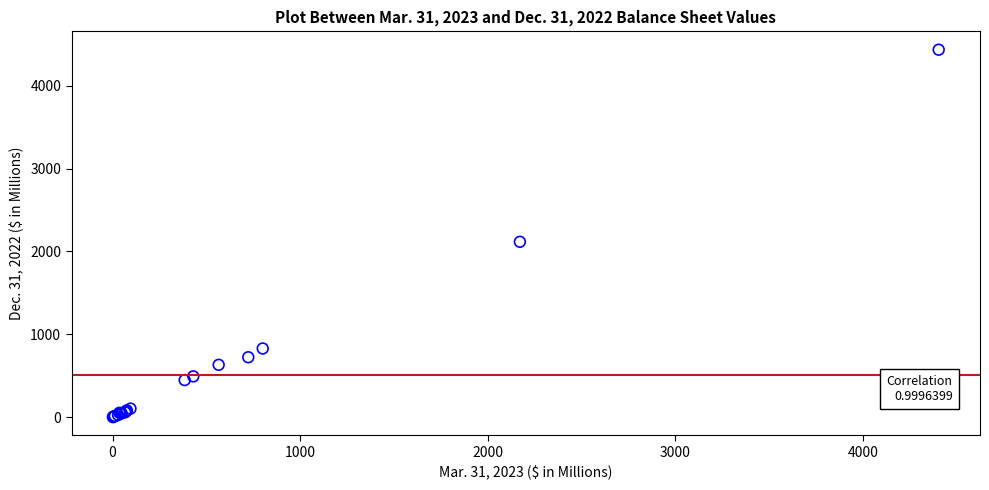

What Y value in the scatter plot is closest to 2218?

2116.8